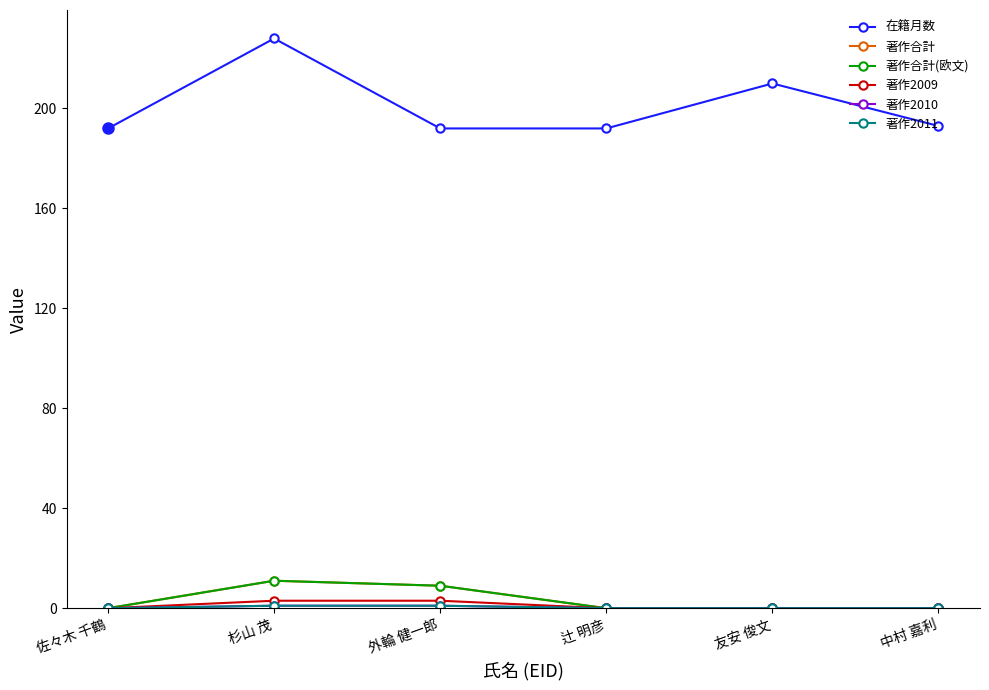

Is this an area chart (filled region under the line)?

No